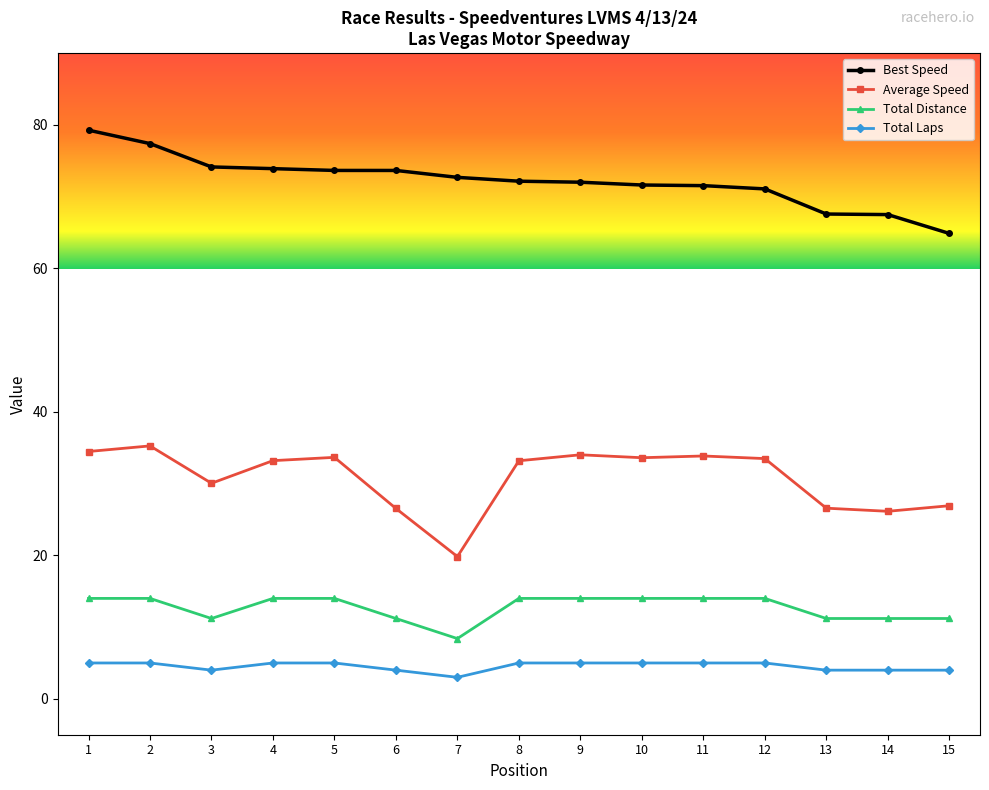

How many lines are shown in the chart?

4